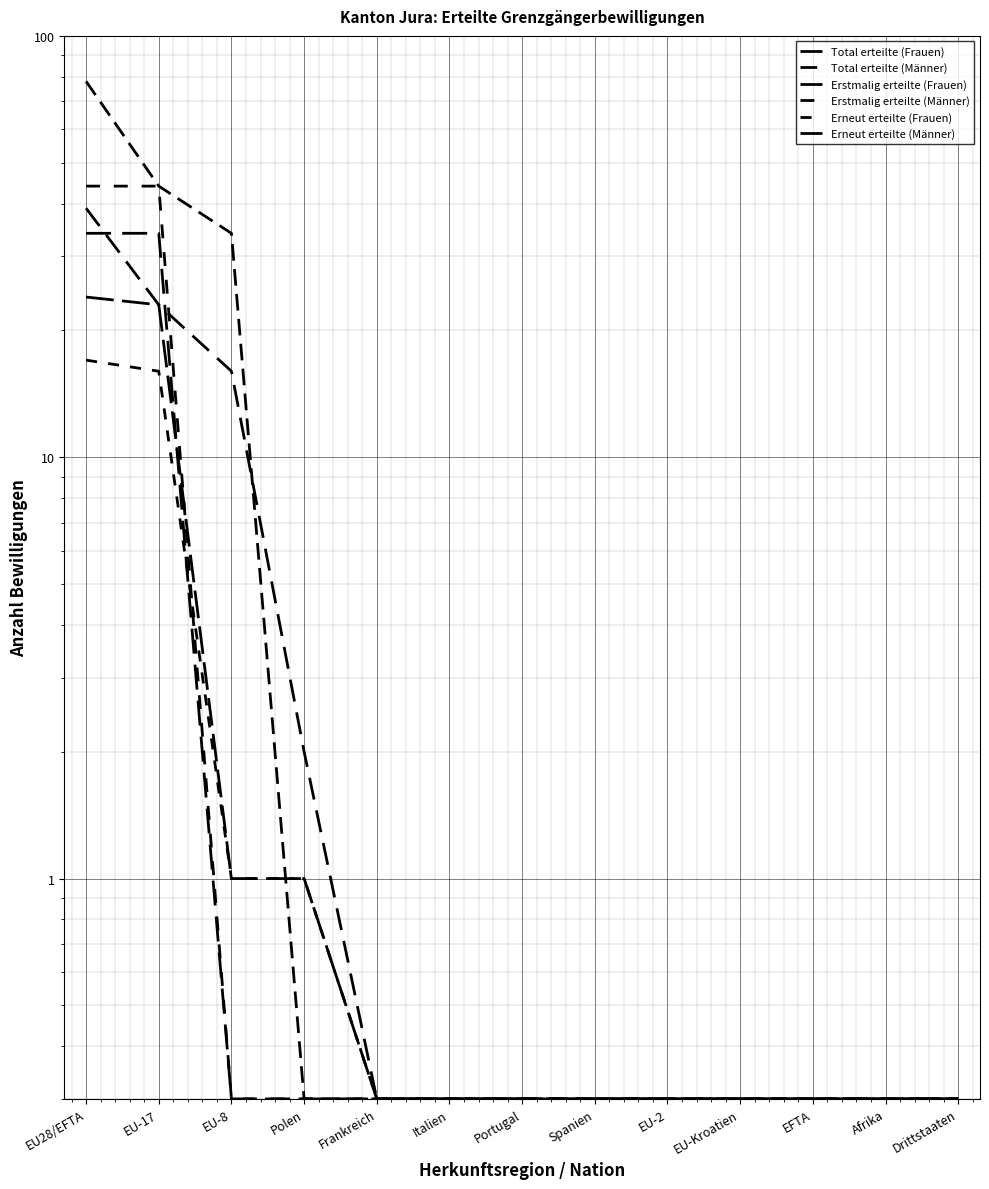

What is the sum of the Erstmalig erteilte (Frauen) values at Frankreich and EFTA?

0.6